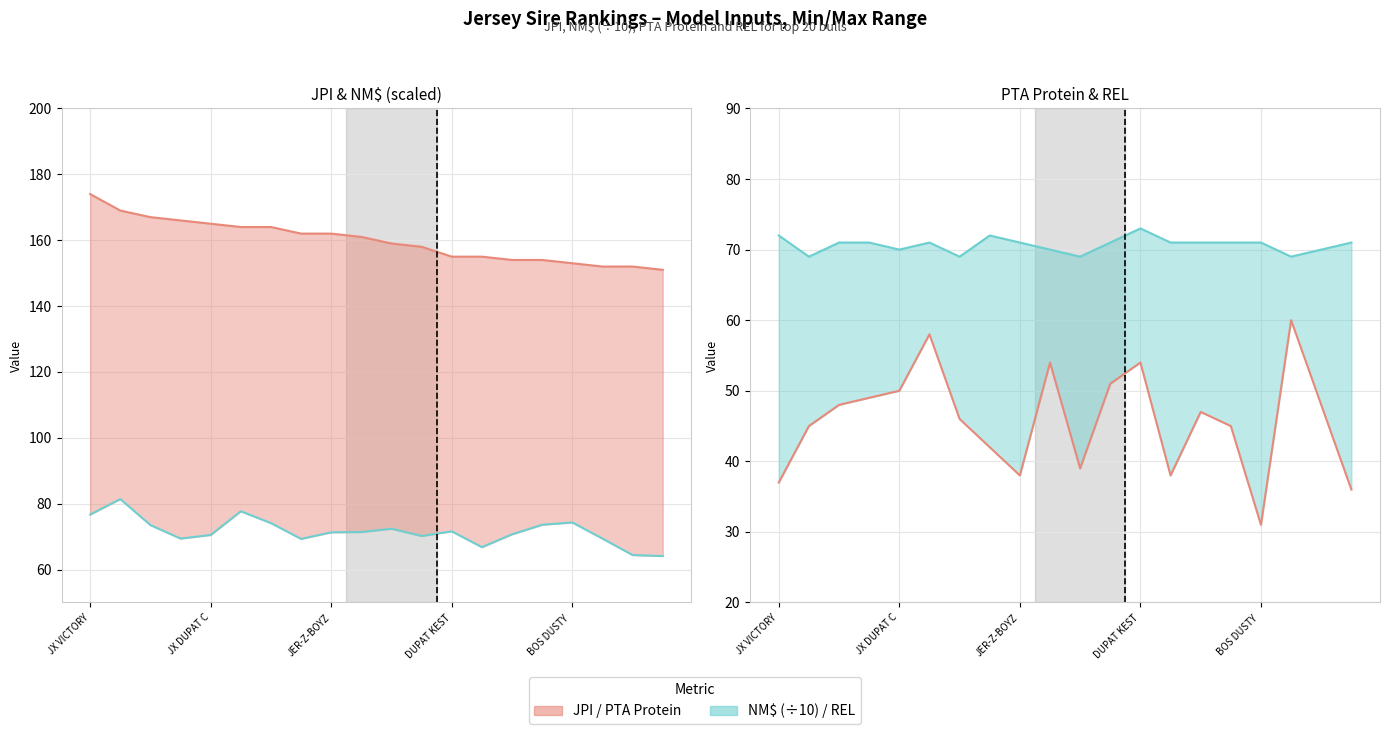

What is the greatest value displayed?

174.0